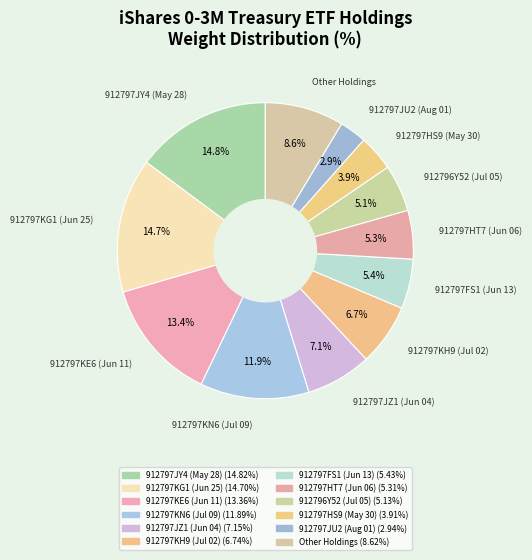

How many segments does this pie chart have?

12